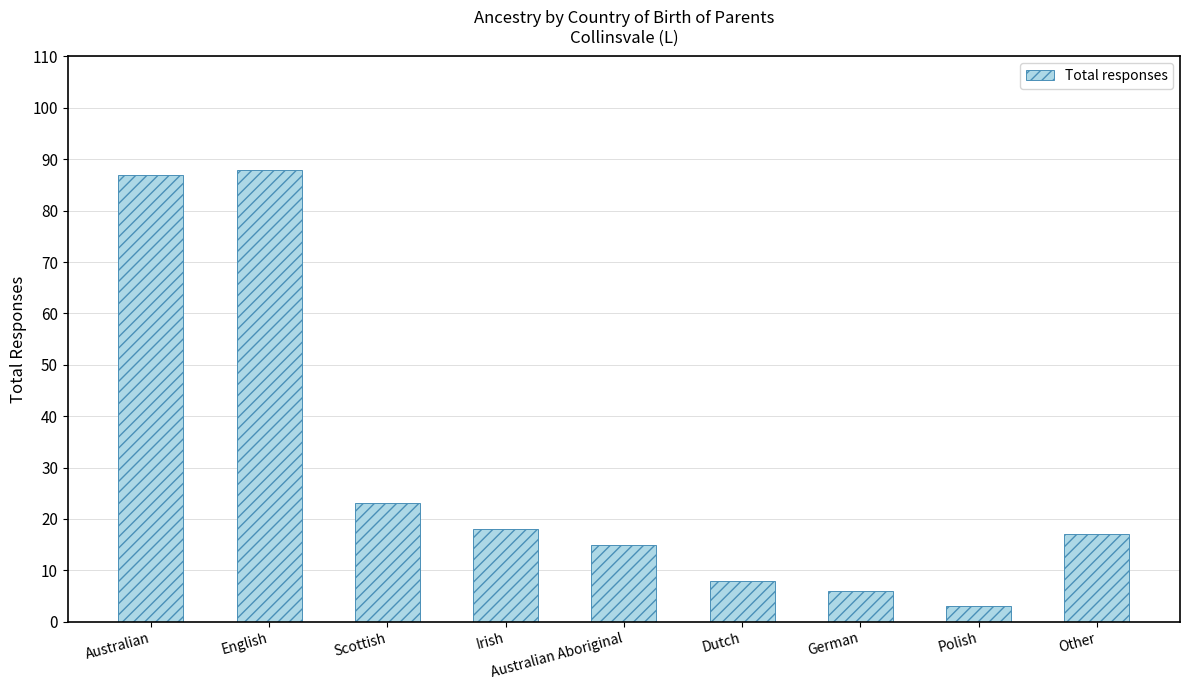

What is the label of the 1st bar from the right?

Other